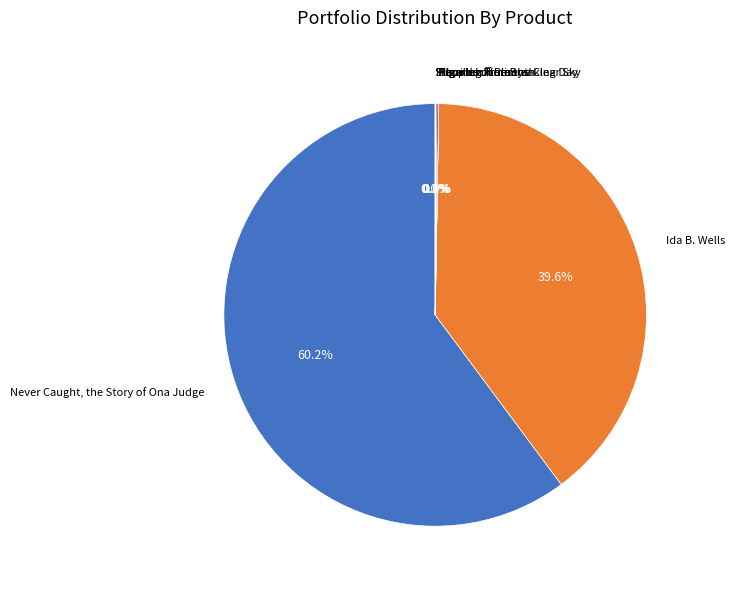

Does any single category account for the majority?

Yes